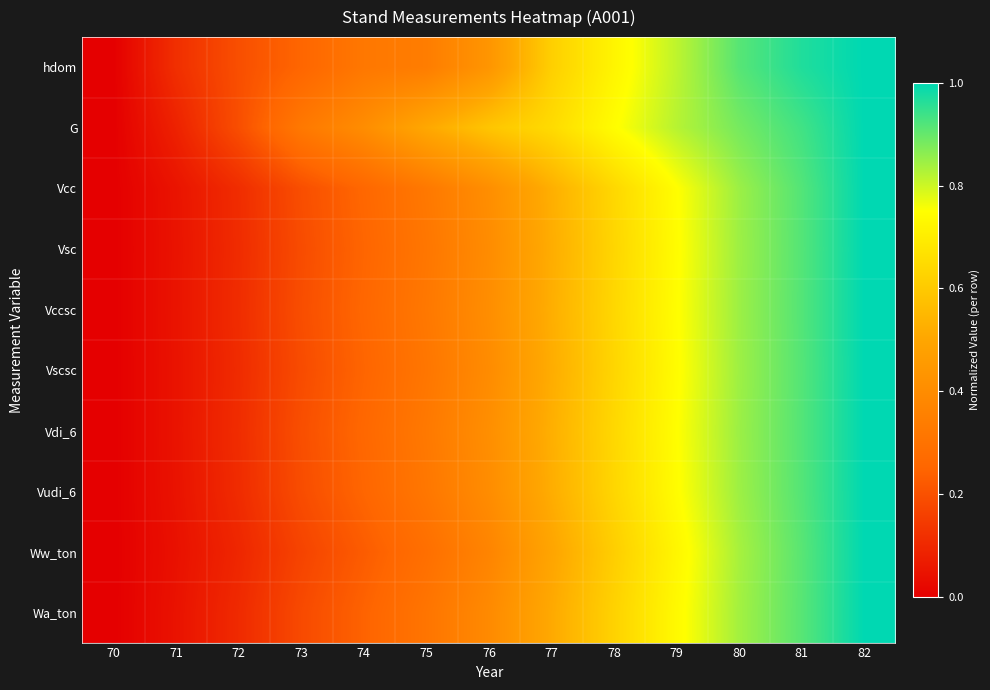

What is the total value across all series at 71?

0.6